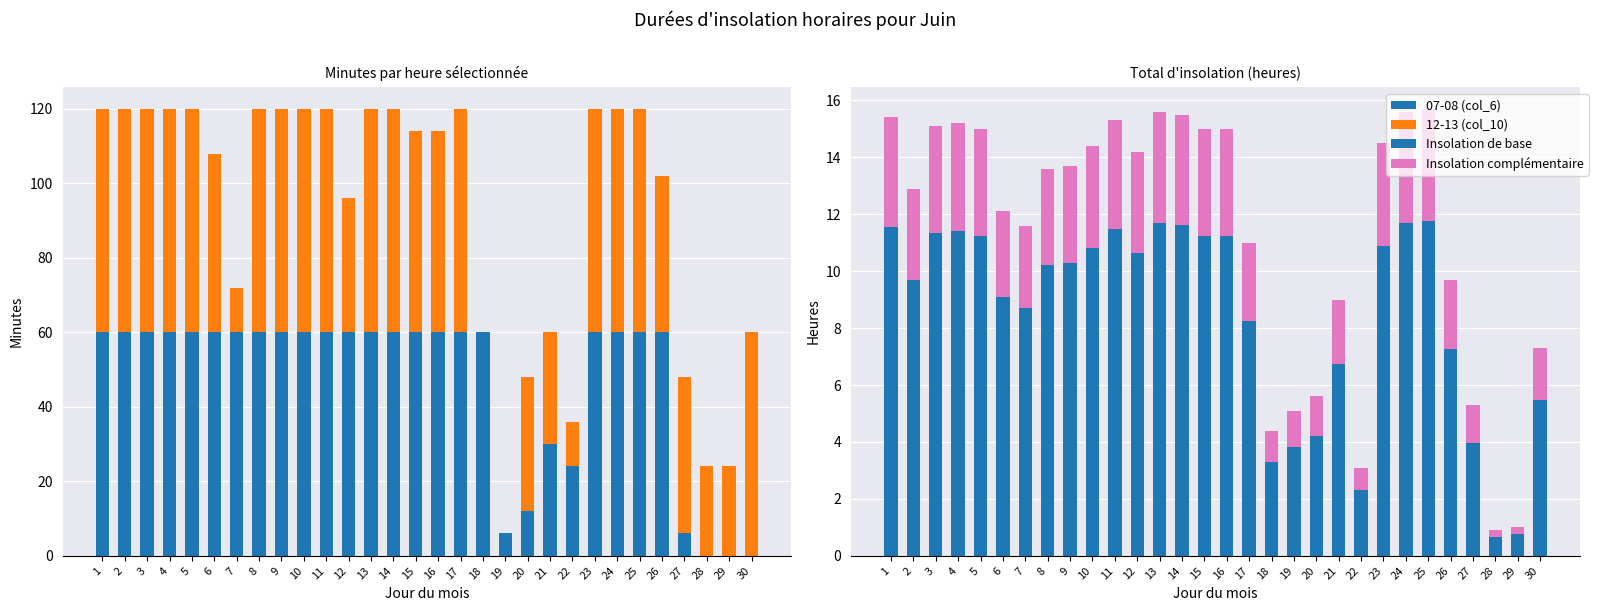

What is the value of the Insolation complémentaire bar at the 22nd from the left?

0.8